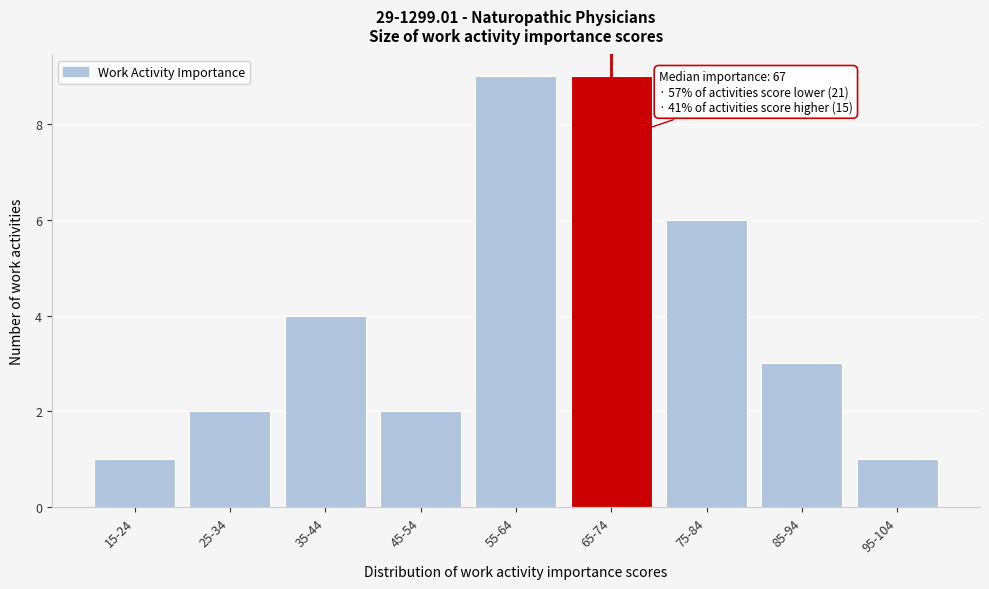

Reading left to right, list all the values displayed in this chart.

1	2	4	2	9	9	6	3	1